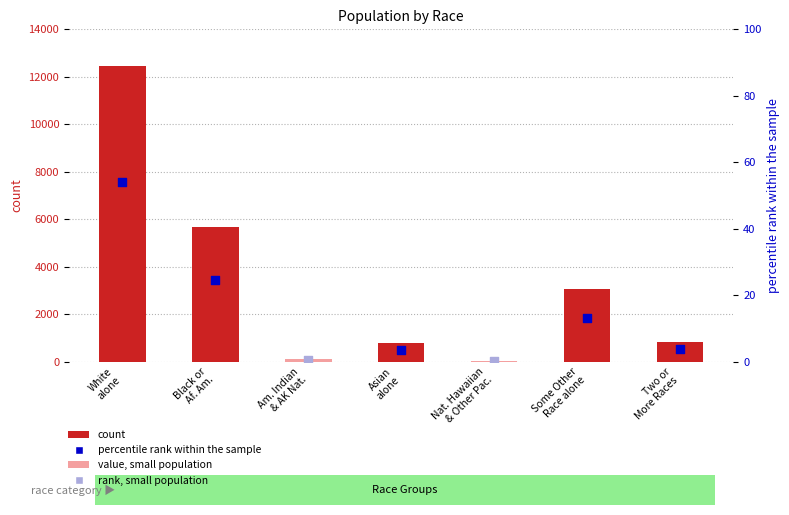

Approximately how many times larger is the value at Some Other
Race alone compared to Asian
alone?

3.8